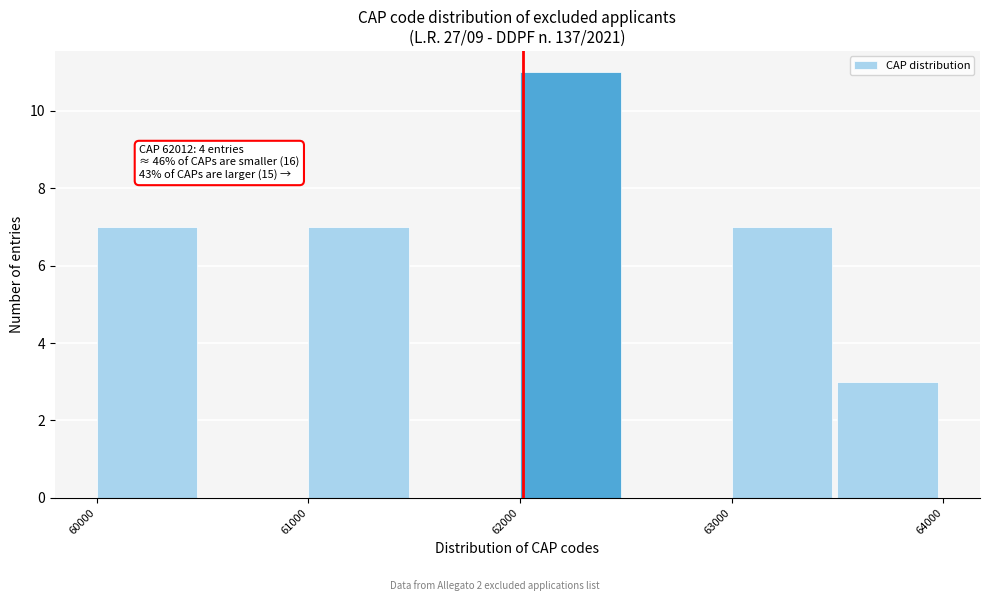

Over which range of the x-axis is the bar tallest?

62000 to 62500